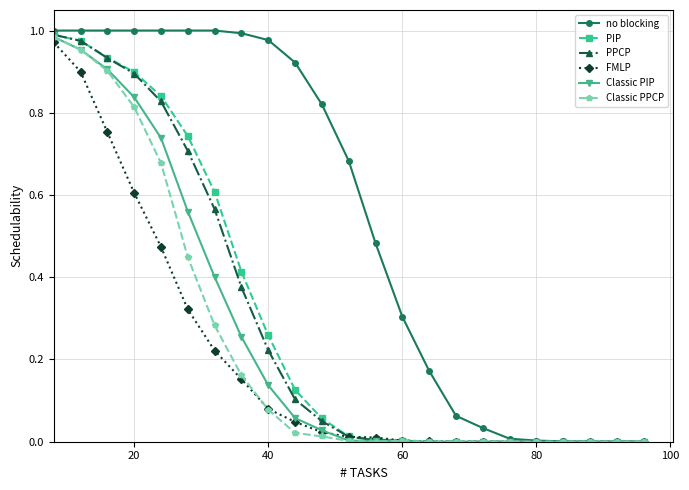

Which series has the largest total across all categories?

no blocking